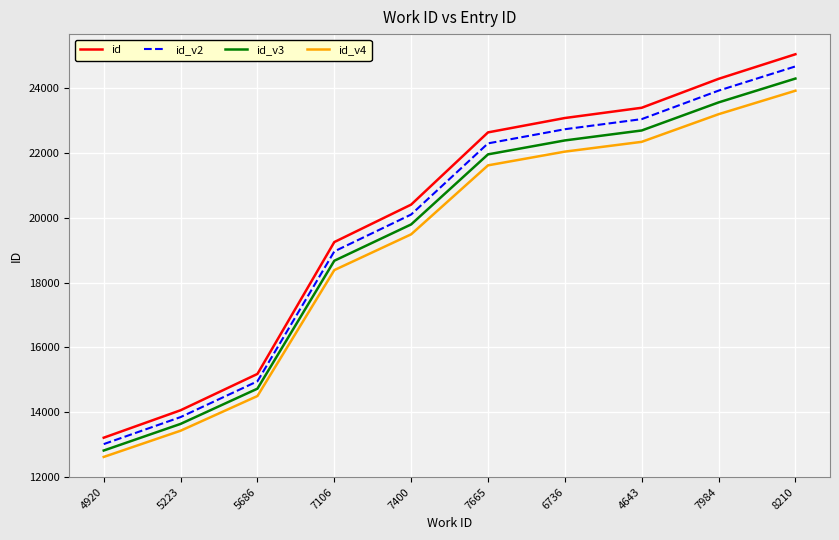

Which series changed the most between 5223 and 8210?

id